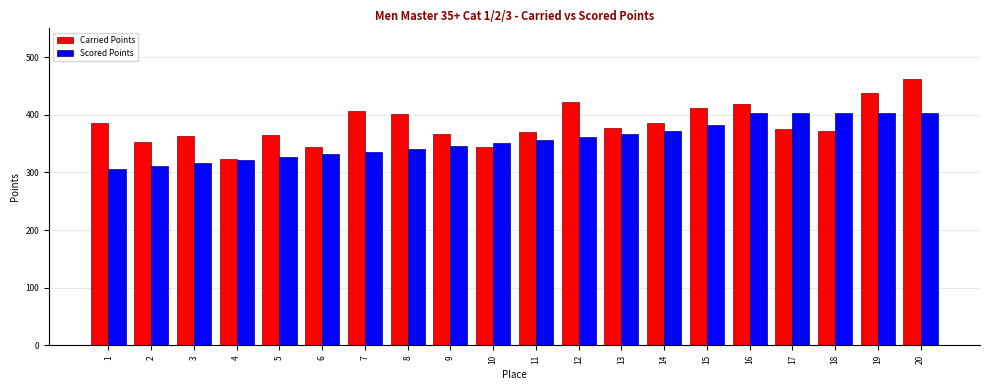

How many data points in Carried Points are above 376?

10